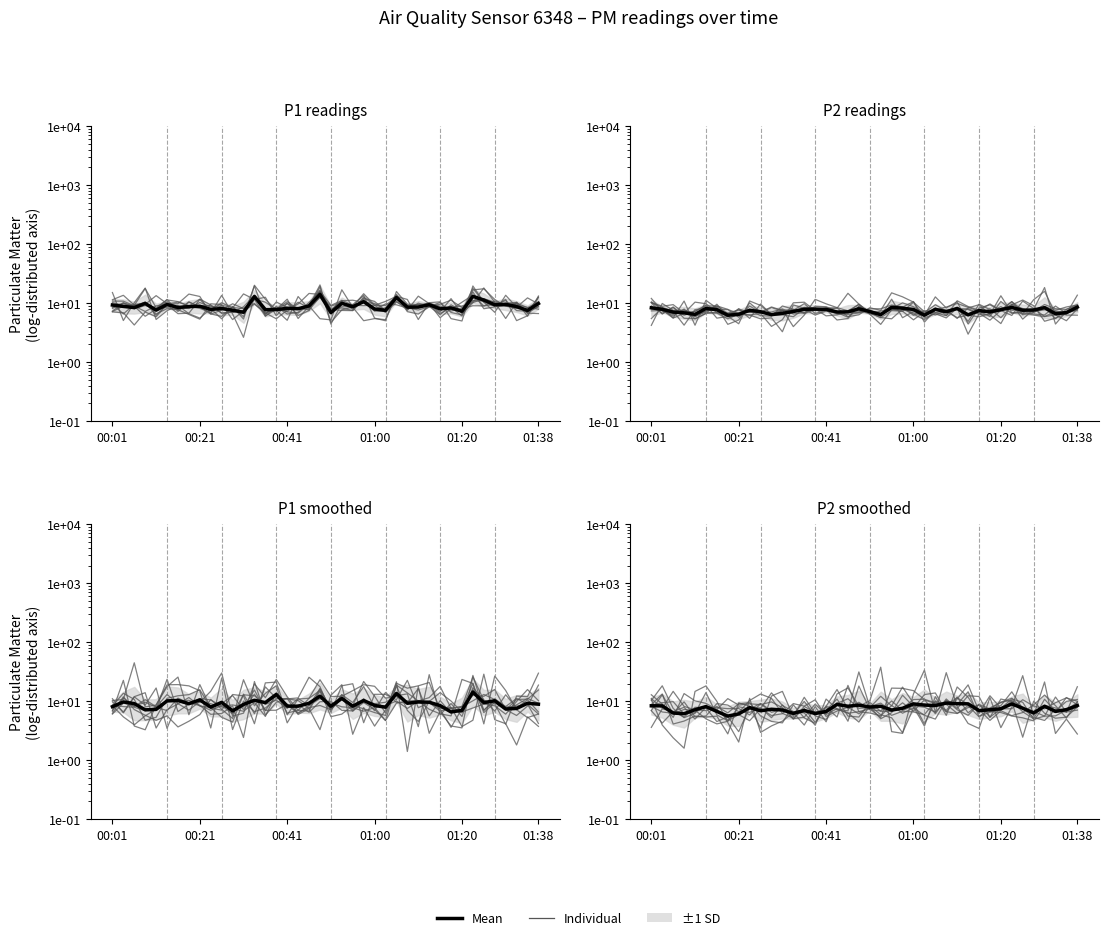

At which category does Individual reach its first local valley?

01:00